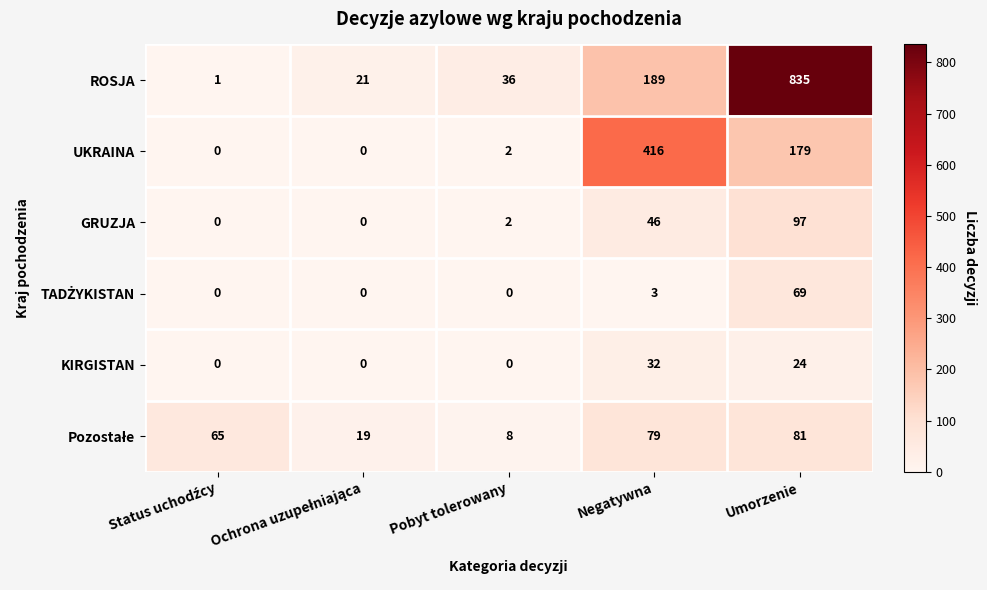

Where is UKRAINA nearest to the value 208?

Umorzenie